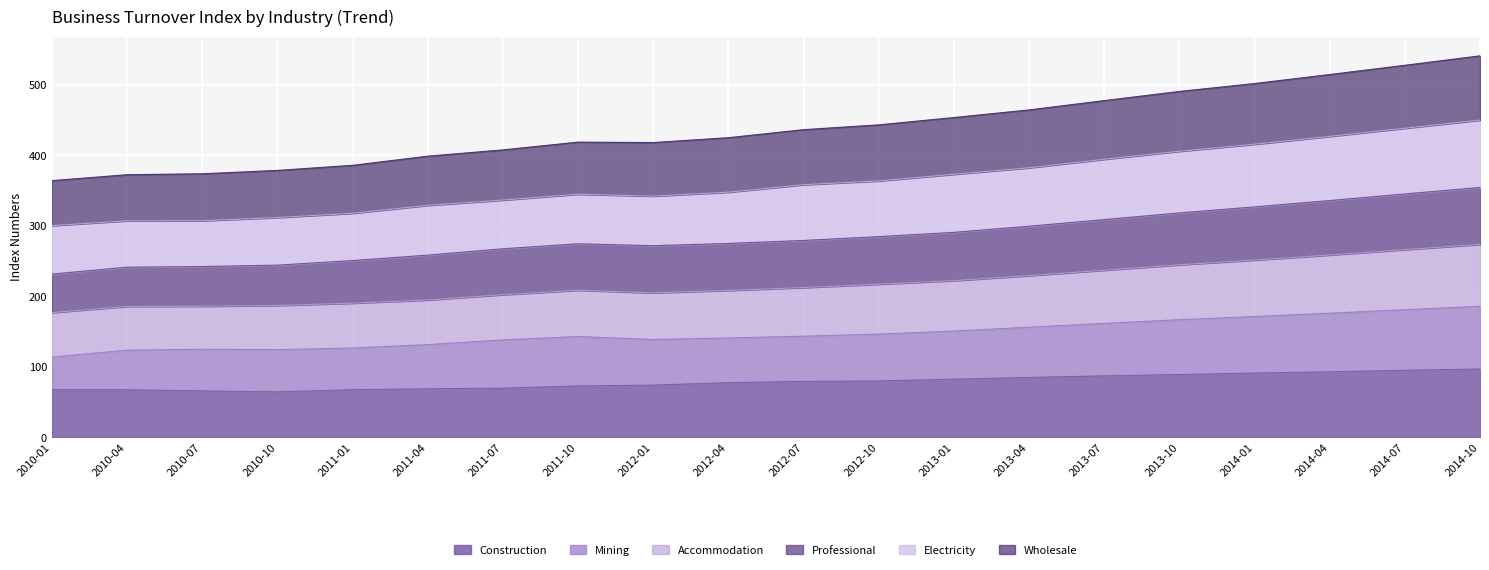

What is the maximum value for Construction?

97.0